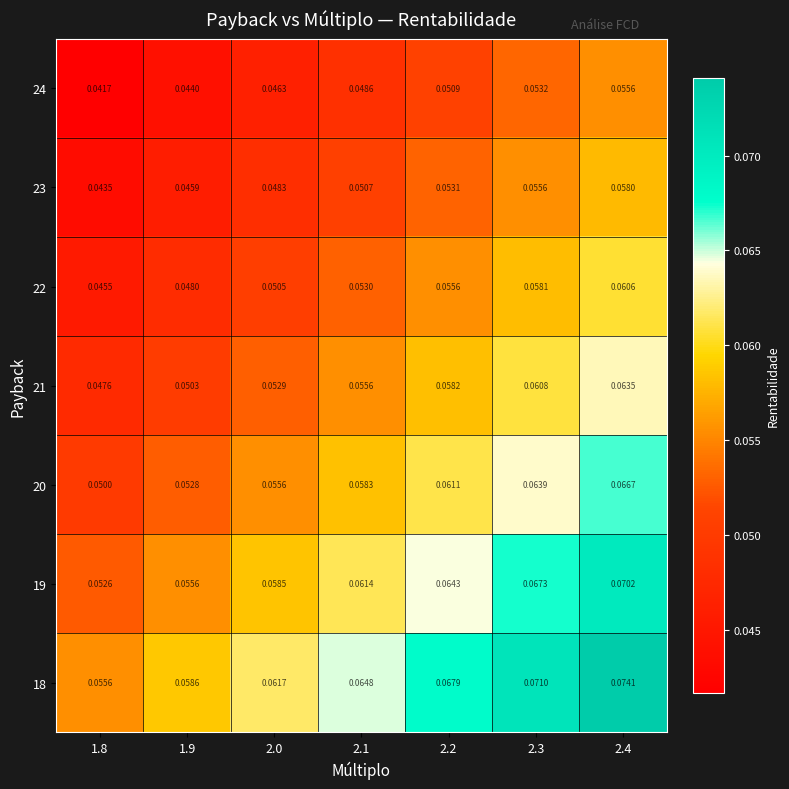

How many distinct data groups are displayed?

7